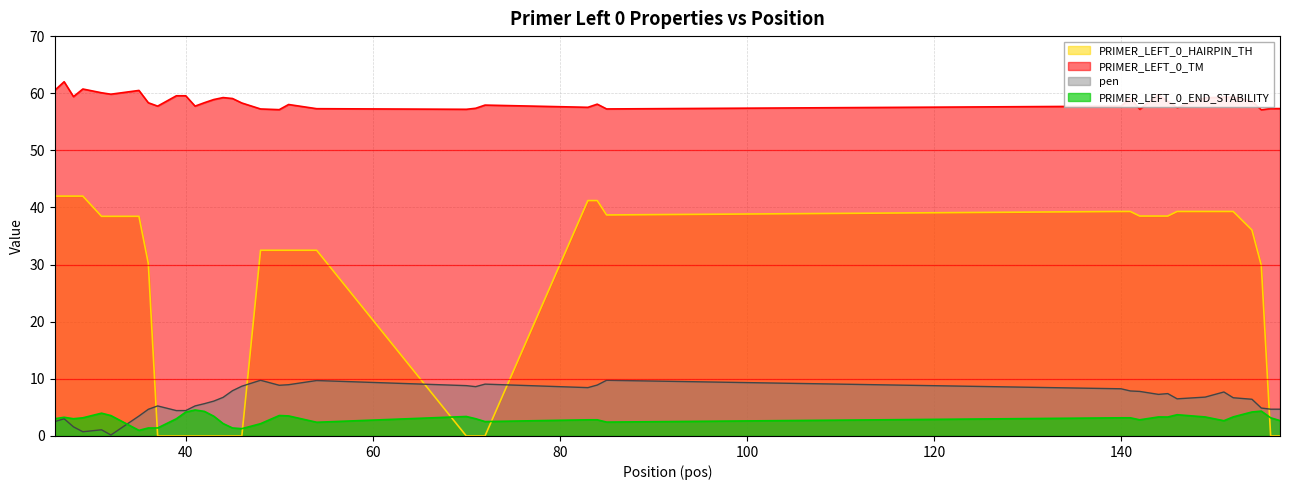

Rank the series by their maximum value, from lowest to highest.

PRIMER_LEFT_0_END_STABILITY, pen, PRIMER_LEFT_0_HAIRPIN_TH, PRIMER_LEFT_0_TM